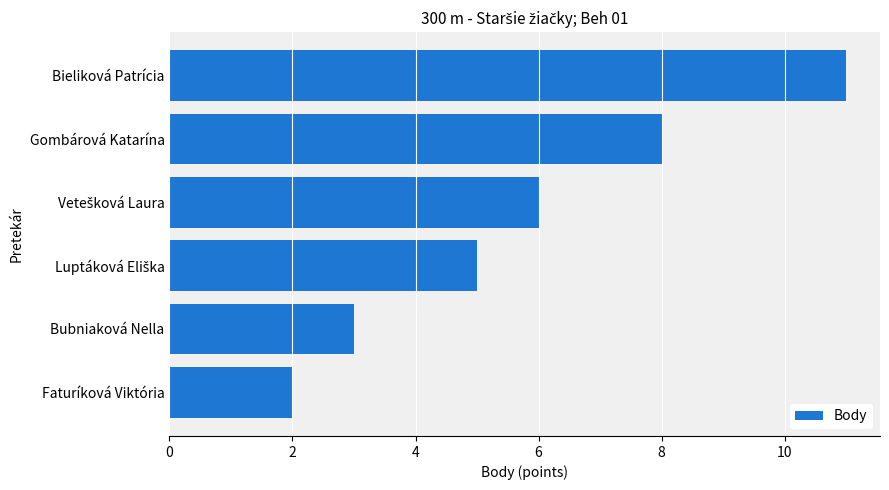

The value at Bubniaková Nella is 3. True or false?

True